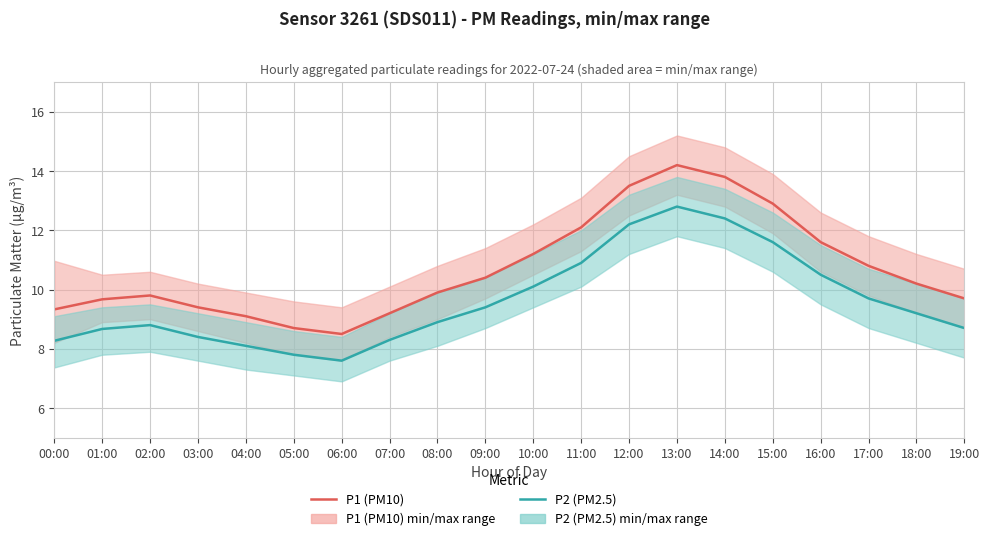

How many values in the P1 (PM10) series are below 10?

10